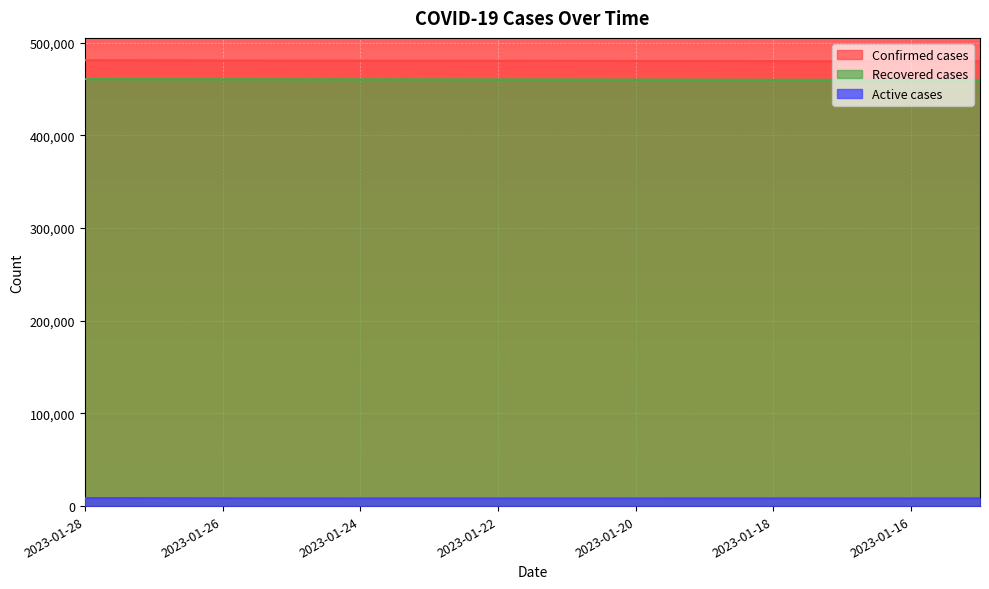

Rank the series at 2023-01-22 from lowest to highest value.

Active cases, Recovered cases, Confirmed cases